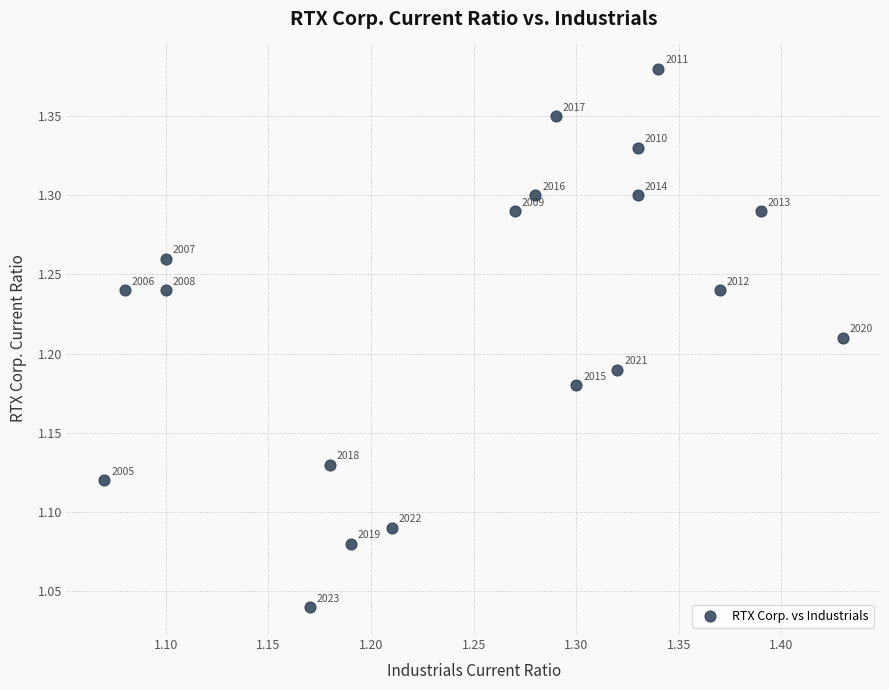

What is the range of X values (max minus min)?

0.4